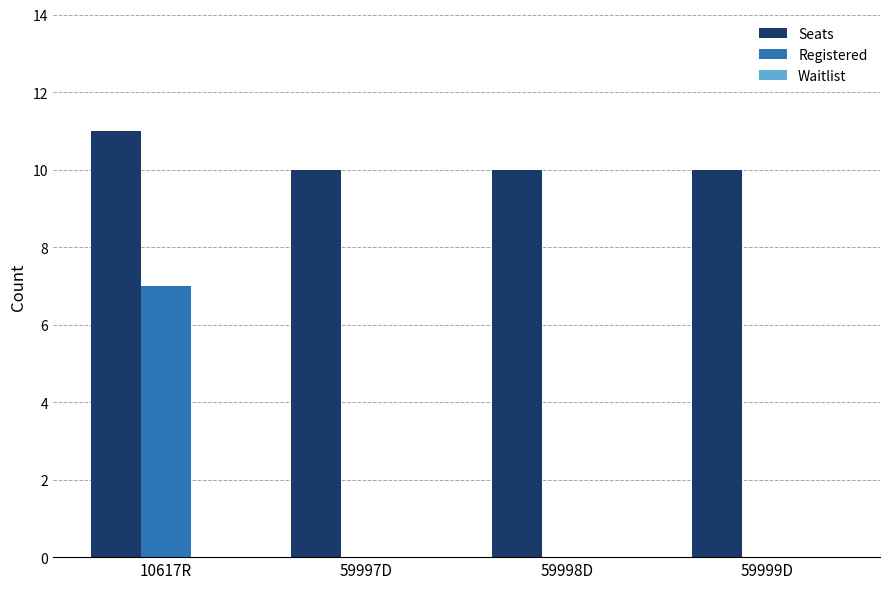

Is the value of Seats at 10617R greater than the value of Registered at 59999D?

Yes